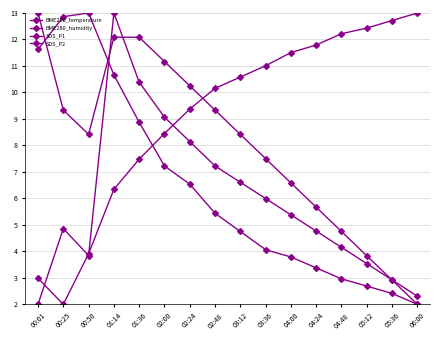

Count the number of categories in the chart.

16